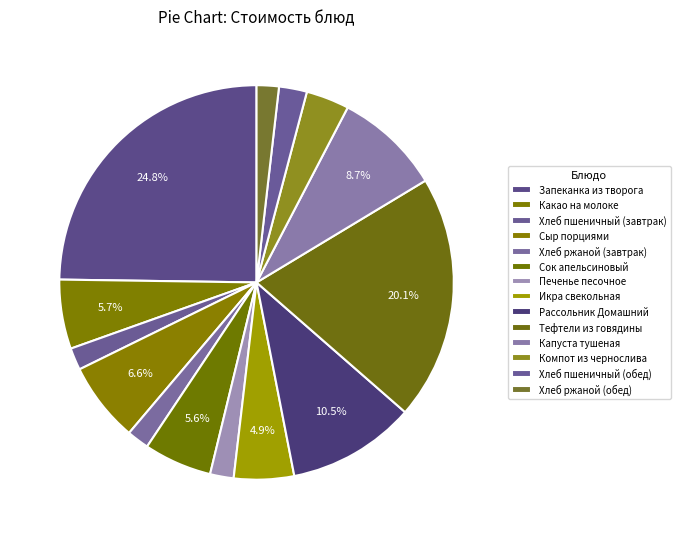

Combined, do Хлеб ржаной (обед) and Рассольник Домашний account for over 50%?

No